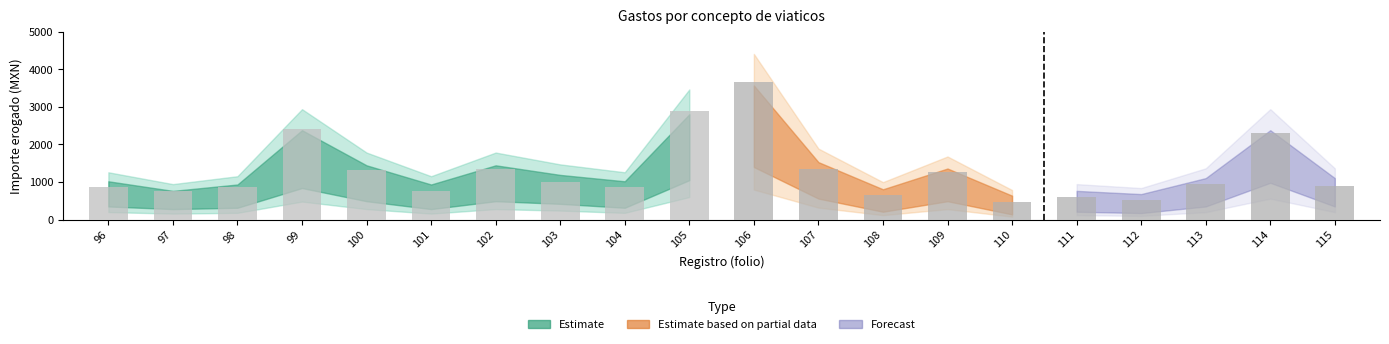

Reading left to right, transcribe all the data shown in this chart.

Importe ejercido por partida: 96=96.0	97=97.0	98=98.0	99=99.0	100=100.0	101=101.0	102=102.0	103=103.0	104=104.0	105=105.0	106=106.0	107=107.0	108=108.0	109=109.0	110=110.0	111=111.0	112=112.0	113=113.0	114=114.0	115=115.0
Importe total erogado: 96=862.7	97=751.1	98=866.0	99=2400.0	100=1328.8	101=768.6	102=1335.0	103=1007.1	104=870.0	105=2887.0	106=3652.0	107=1354.2	108=647.8	109=1257.0	110=468.0	111=609.0	112=525.4	113=942.0	114=2292.9	115=898.0
Importe no erogado: 96=0.0	97=0.0	98=0.0	99=0.0	100=0.0	101=0.0	102=0.0	103=0.0	104=0.0	105=0.0	106=0.0	107=0.0	108=0.0	109=0.0	110=0.0	111=0.0	112=0.0	113=0.0	114=0.0	115=0.0
Num personas acompanantes: 96=0.0	97=0.0	98=0.0	99=0.0	100=0.0	101=0.0	102=0.0	103=0.0	104=0.0	105=0.0	106=0.0	107=0.0	108=0.0	109=0.0	110=0.0	111=0.0	112=0.0	113=0.0	114=0.0	115=0.0
Importe acompanantes: 96=0.0	97=0.0	98=0.0	99=0.0	100=0.0	101=0.0	102=0.0	103=0.0	104=0.0	105=0.0	106=0.0	107=0.0	108=0.0	109=0.0	110=0.0	111=0.0	112=0.0	113=0.0	114=0.0	115=0.0